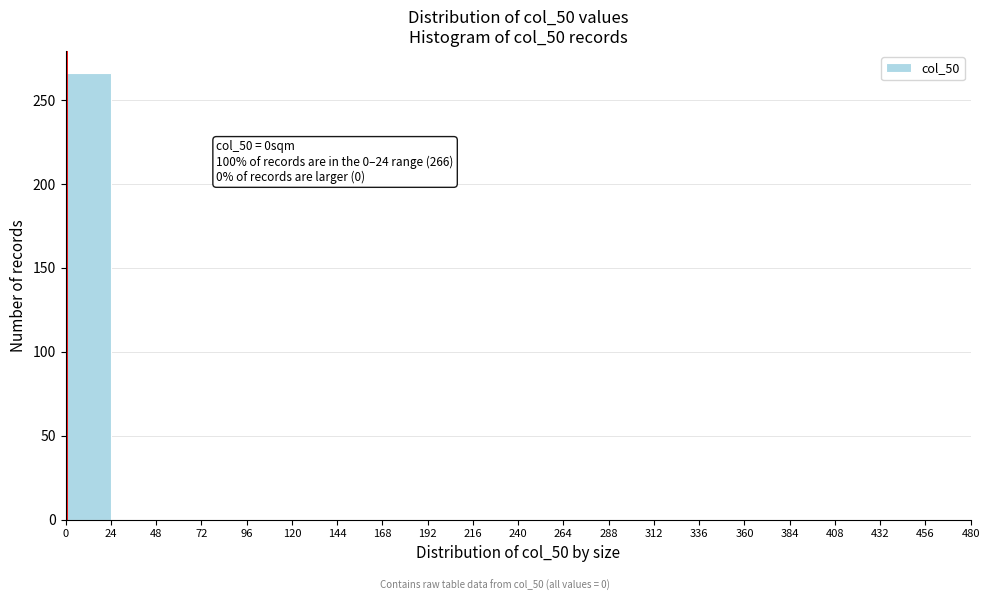

Which range on the x-axis has the tallest bar?

0 to 24